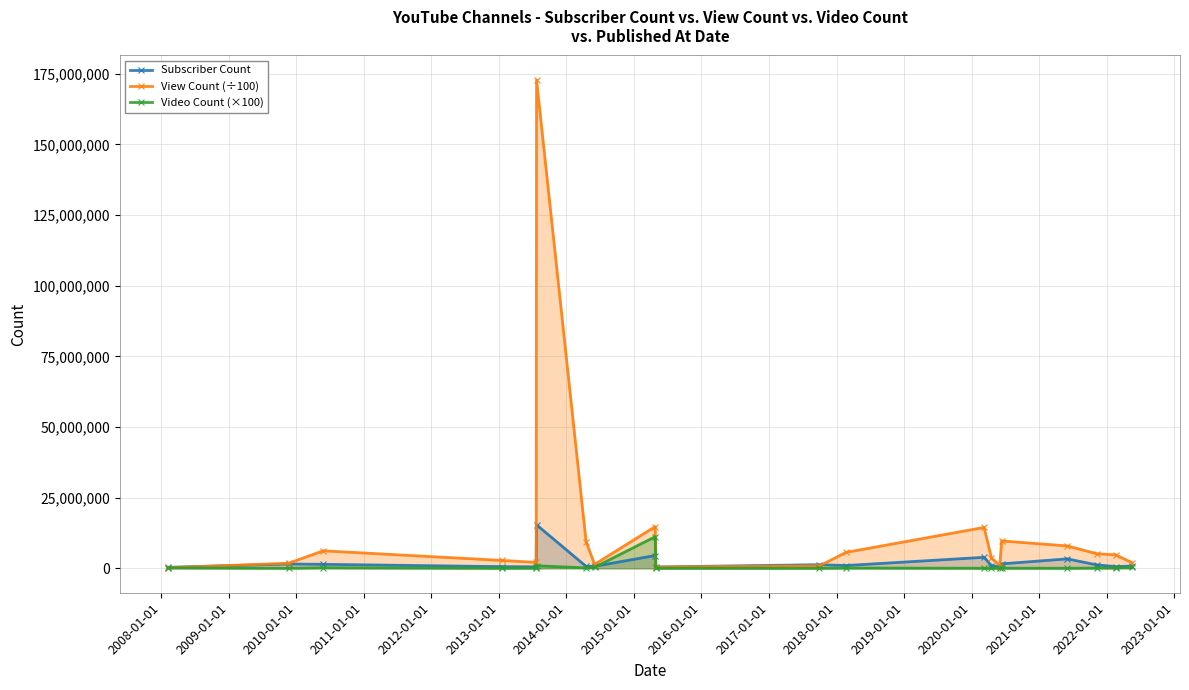

True or false: Subscriber Count has more than 0 interior local peaks.

True